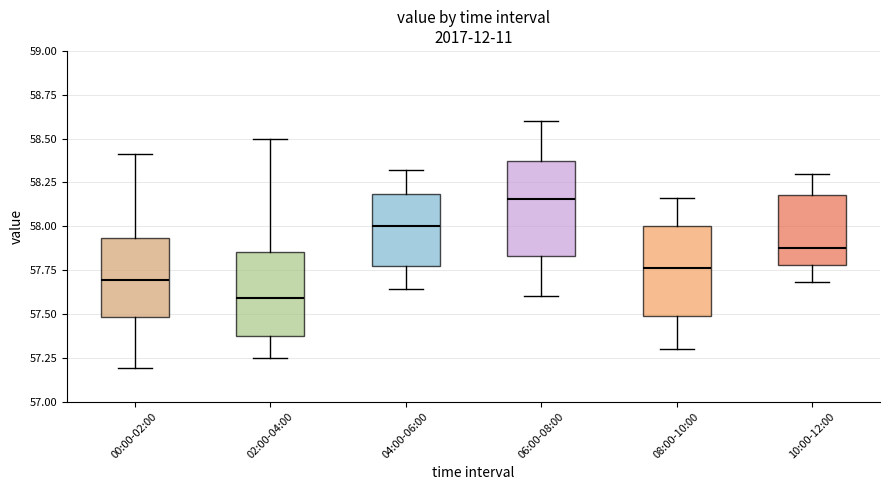

Reading left to right, read every box against the y-axis: the position of its median line, the range the box covers, and the ends of its whiskers. The values are not printed on the chart, so give them approximately, as read against the axis.

00:00-02:00: median 57.70, box 57.50 to 57.95, whiskers 57.20 to 58.40
02:00-04:00: median 57.60, box 57.40 to 57.85, whiskers 57.25 to 58.50
04:00-06:00: median 58.00, box 57.75 to 58.20, whiskers 57.65 to 58.30
06:00-08:00: median 58.15, box 57.85 to 58.35, whiskers 57.60 to 58.60
08:00-10:00: median 57.75, box 57.50 to 58.00, whiskers 57.30 to 58.15
10:00-12:00: median 57.90, box 57.80 to 58.20, whiskers 57.70 to 58.30